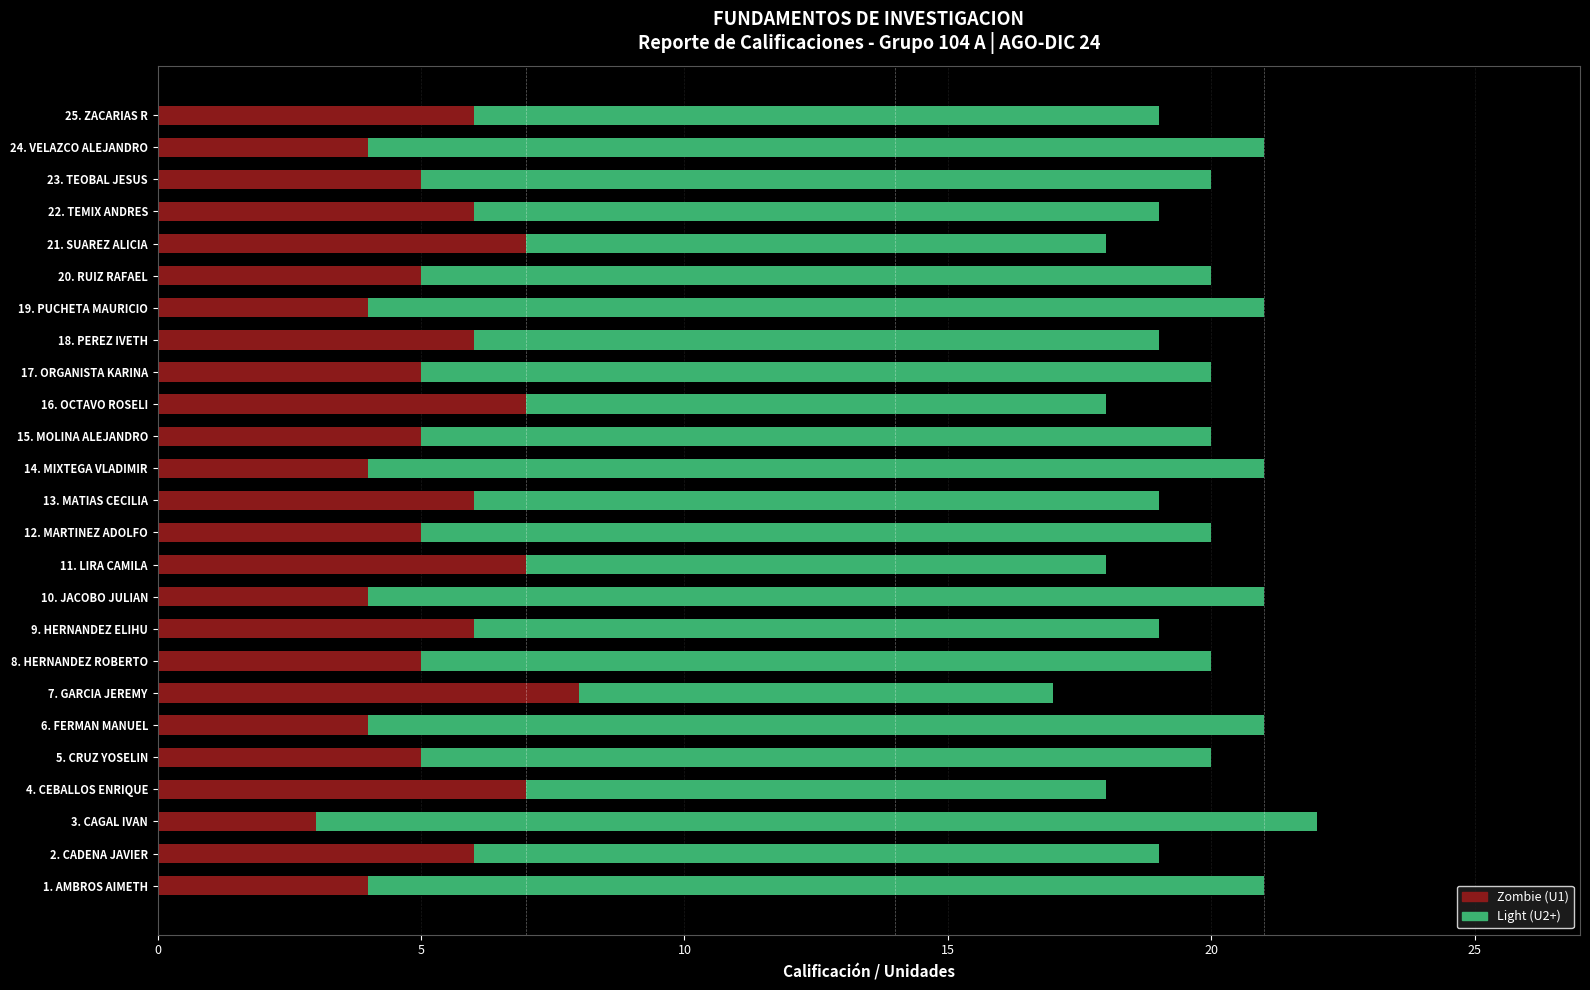

How many groups of bars are there?

25